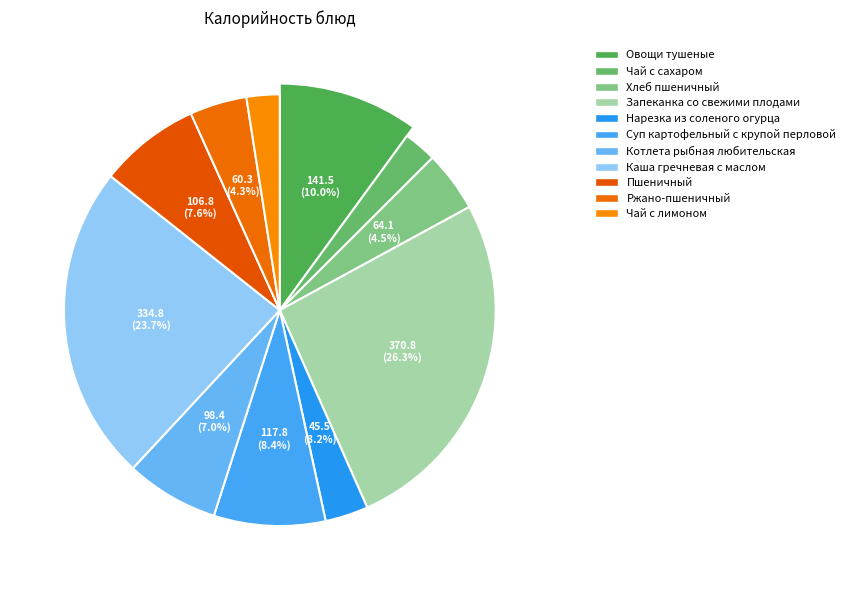

Is it true that Овощи тушеные is 4% of the pie?

False